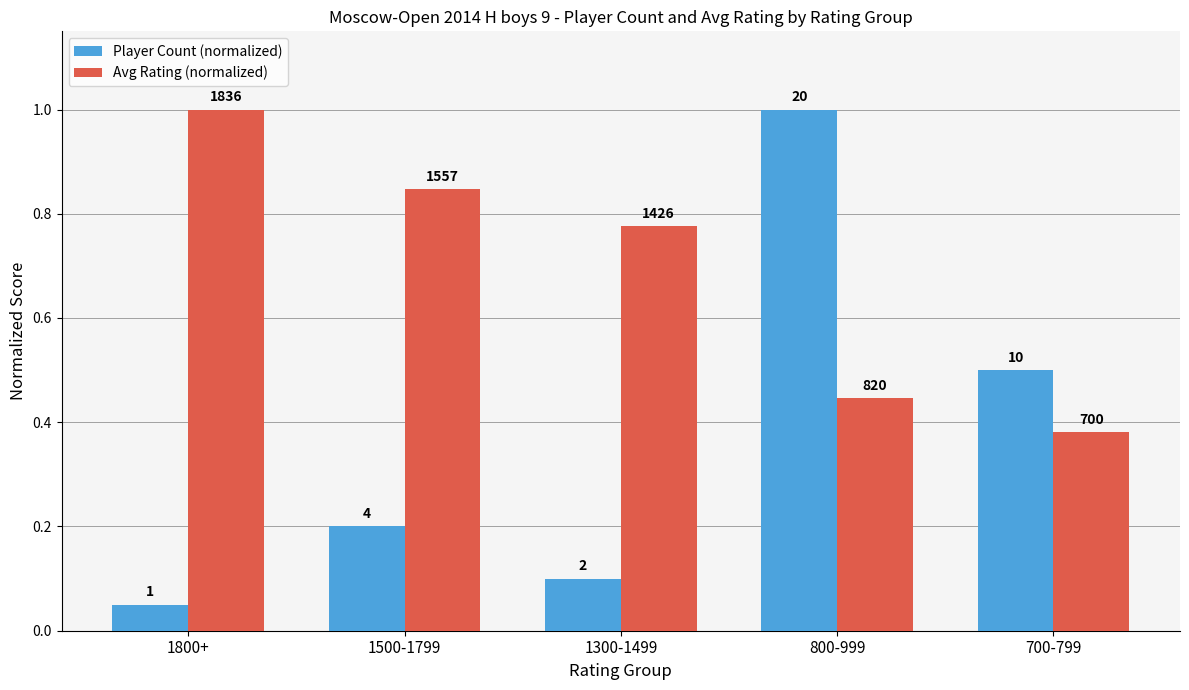

Does the chart contain any negative values?

No